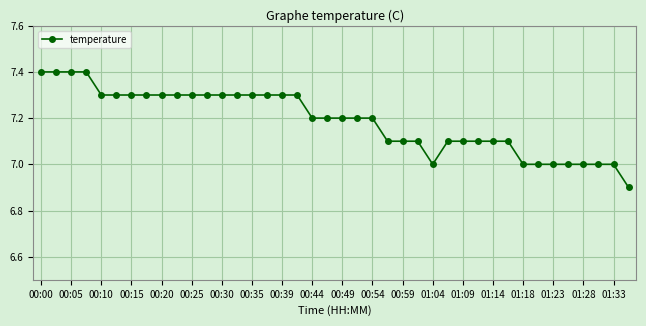

Reading left to right, transcribe all the data shown in this chart.

7.4	7.4	7.4	7.4	7.3	7.3	7.3	7.3	7.3	7.3	7.3	7.3	7.3	7.3	7.3	7.3	7.3	7.3	7.2	7.2	7.2	7.2	7.2	7.1	7.1	7.1	7.0	7.1	7.1	7.1	7.1	7.1	7.0	7.0	7.0	7.0	7.0	7.0	7.0	6.9